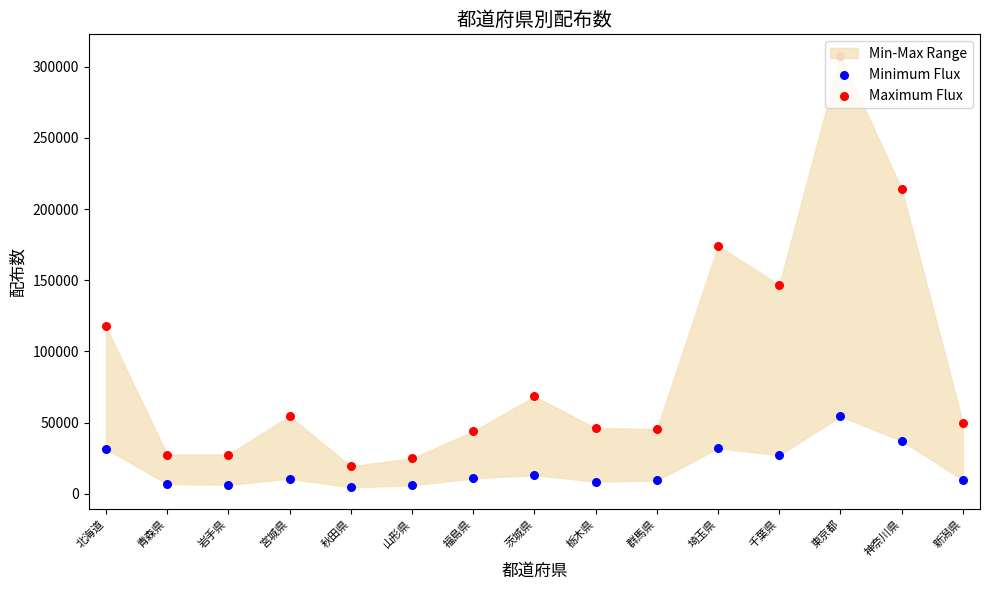

Which series reaches the minimum Y coordinate?

Minimum Flux